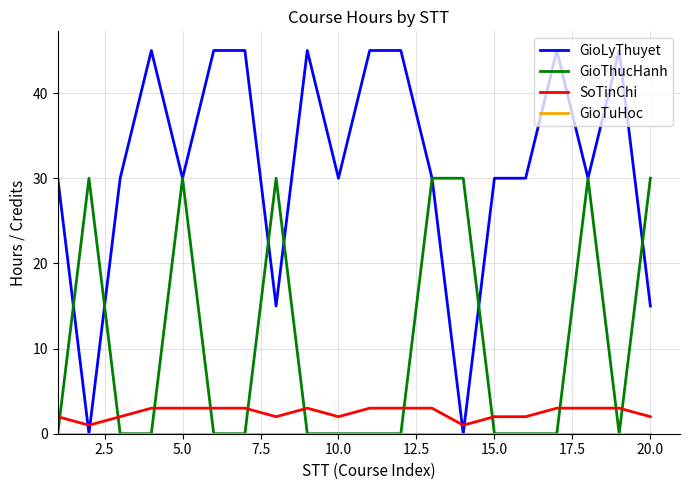

True or false: GioThucHanh and SoTinChi cross at least once.

True